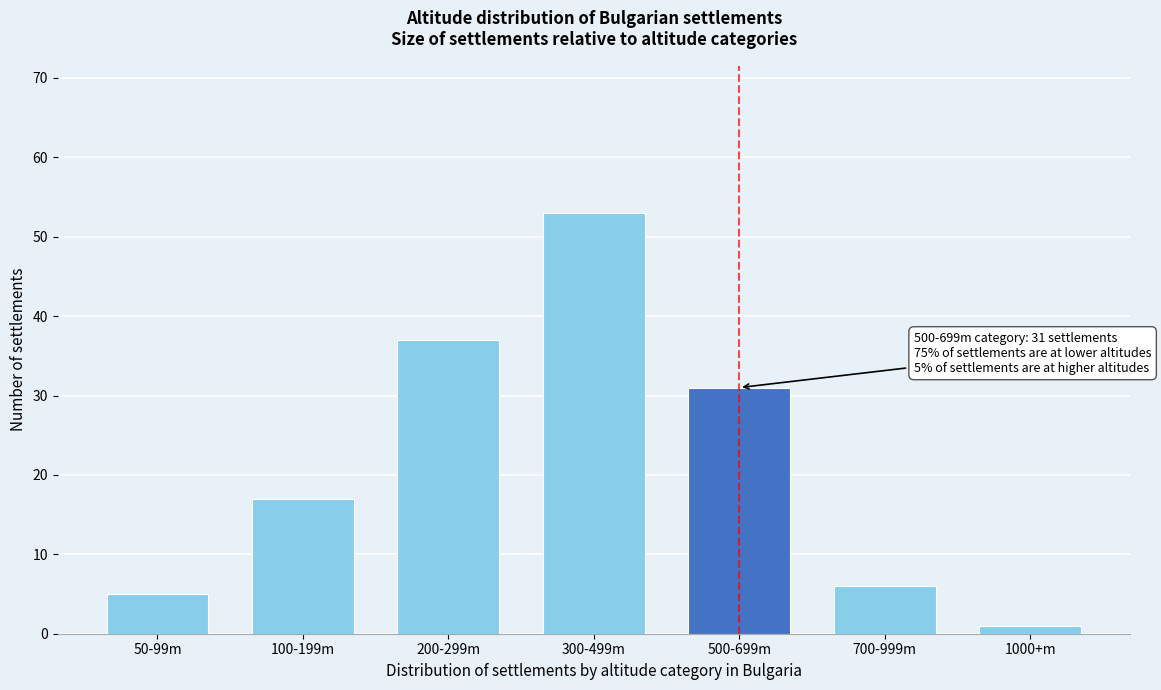

Reading left to right, list all the values displayed in this chart.

5	17	37	53	31	6	1